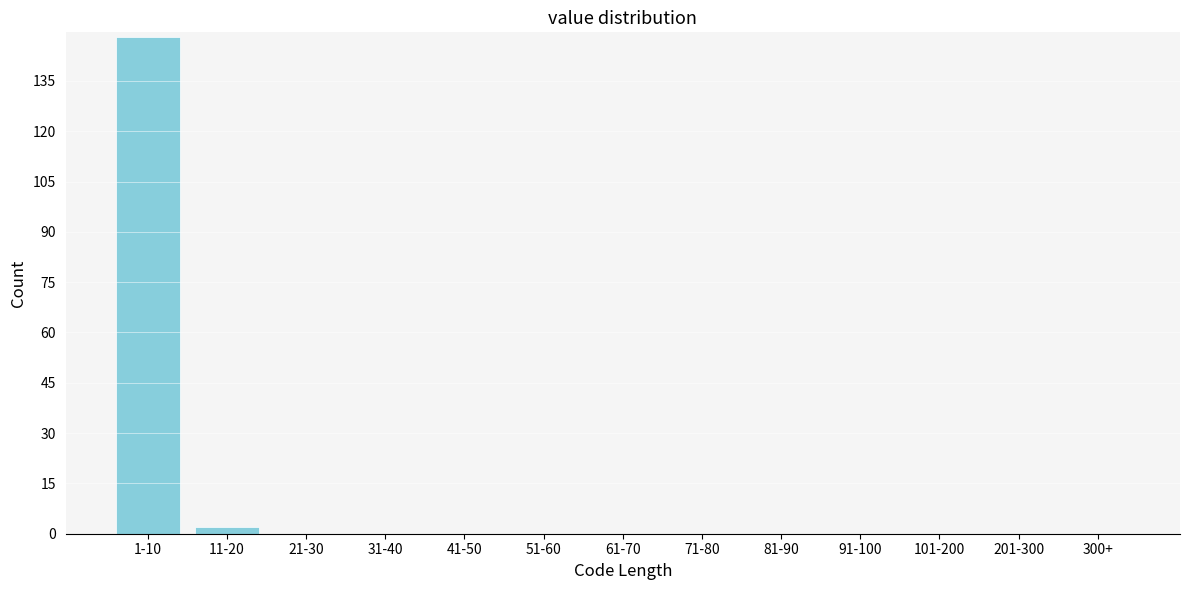

Reading left to right, list all the values displayed in this chart.

1-10=148	11-20=2	21-30=0	31-40=0	41-50=0	51-60=0	61-70=0	71-80=0	81-90=0	91-100=0	101-200=0	201-300=0	300+=0